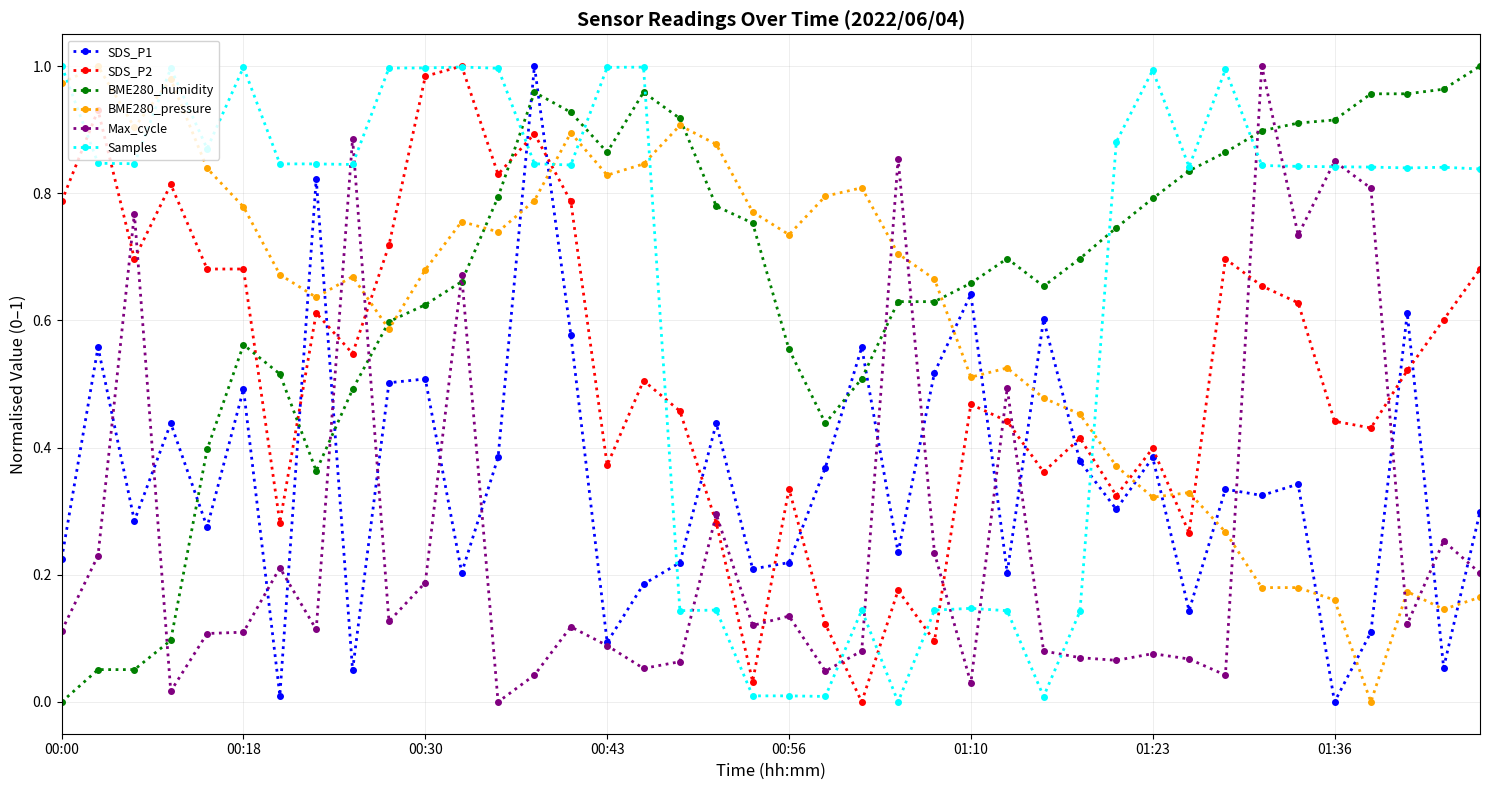

True or false: SDS_P1 has more than 0 interior local peaks.

True